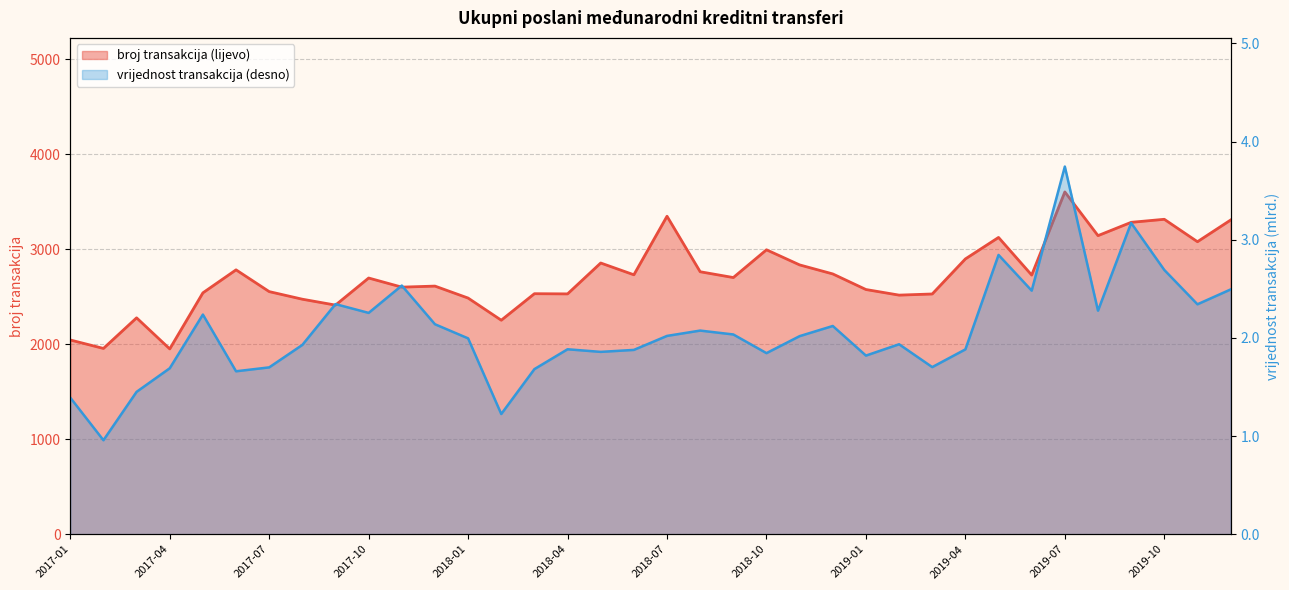

Which series changed the most between 2017-07 and 2018-05?

broj transakcija